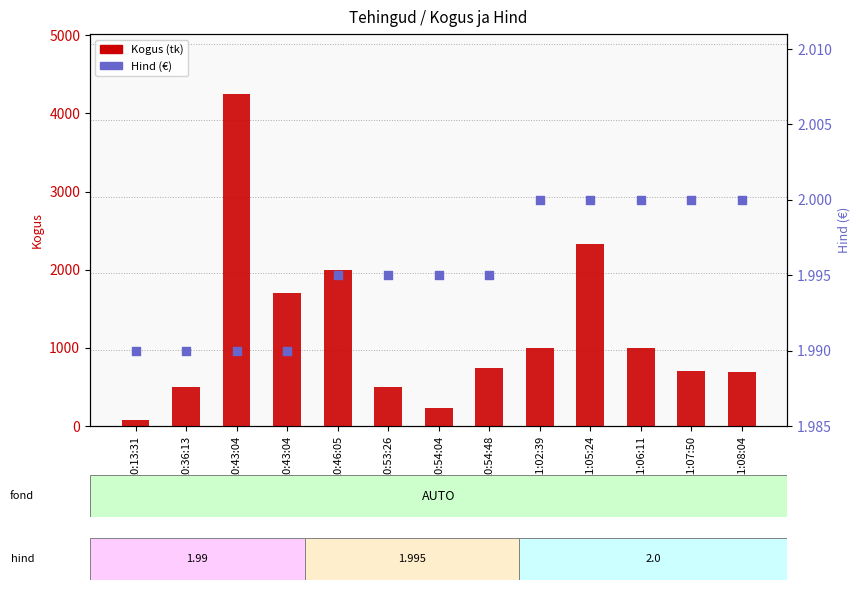

Is the value of Hind at 10:43:04 greater than the value of Kogus at 10:54:48?

No